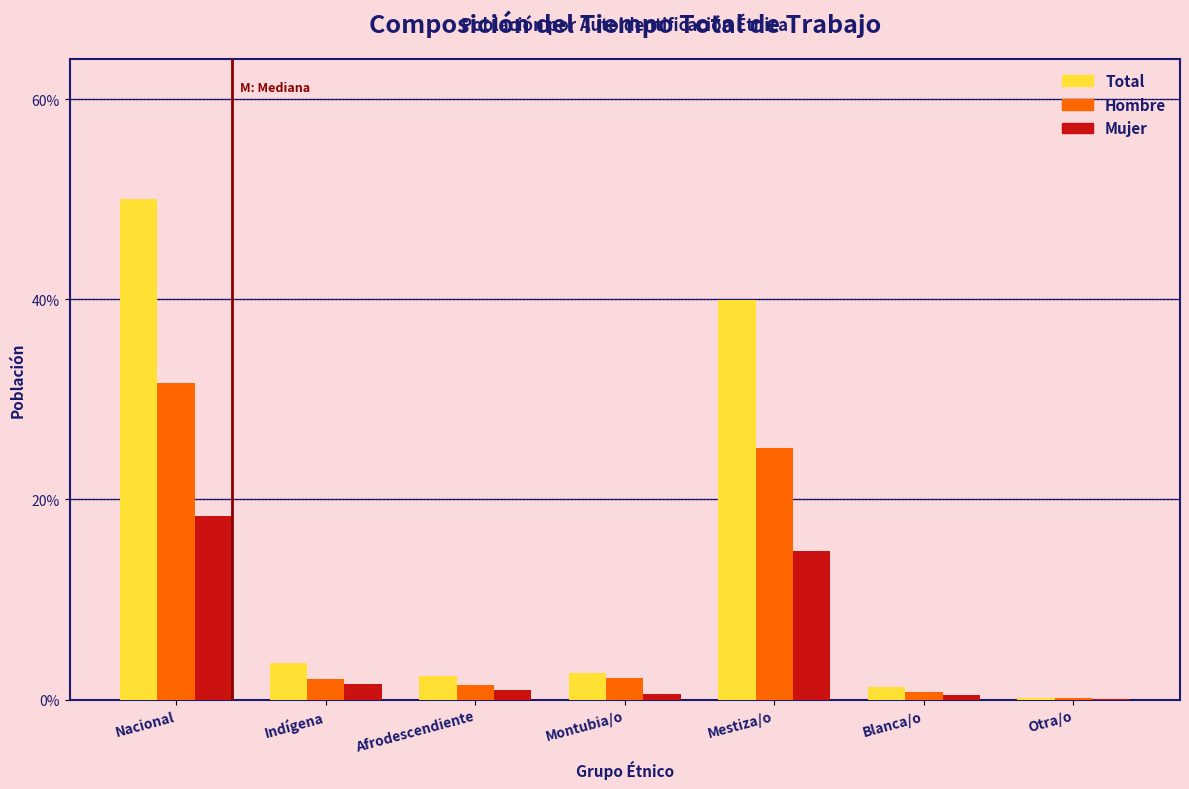

Between Nacional and Mestiza/o, which series saw the biggest shift?

Total